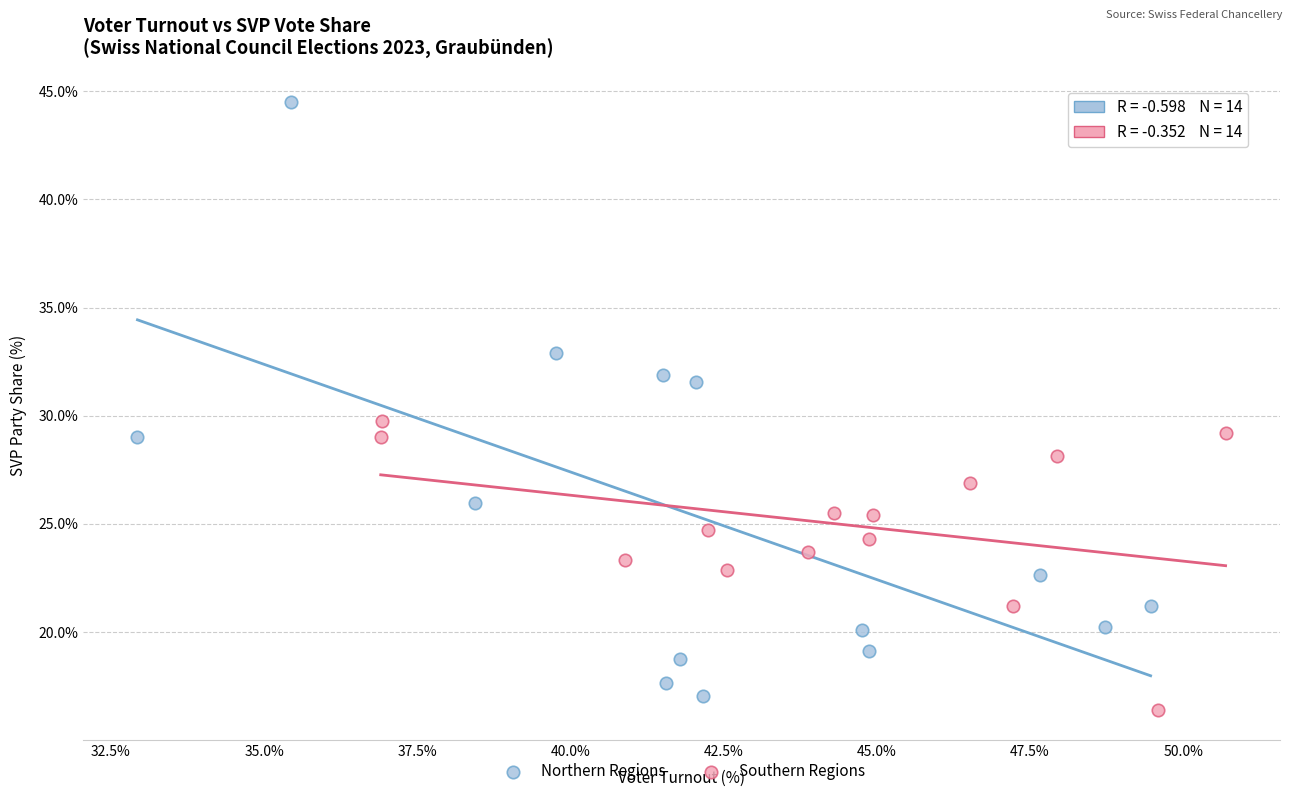

Which series contains the lowest Y value?

Southern Regions